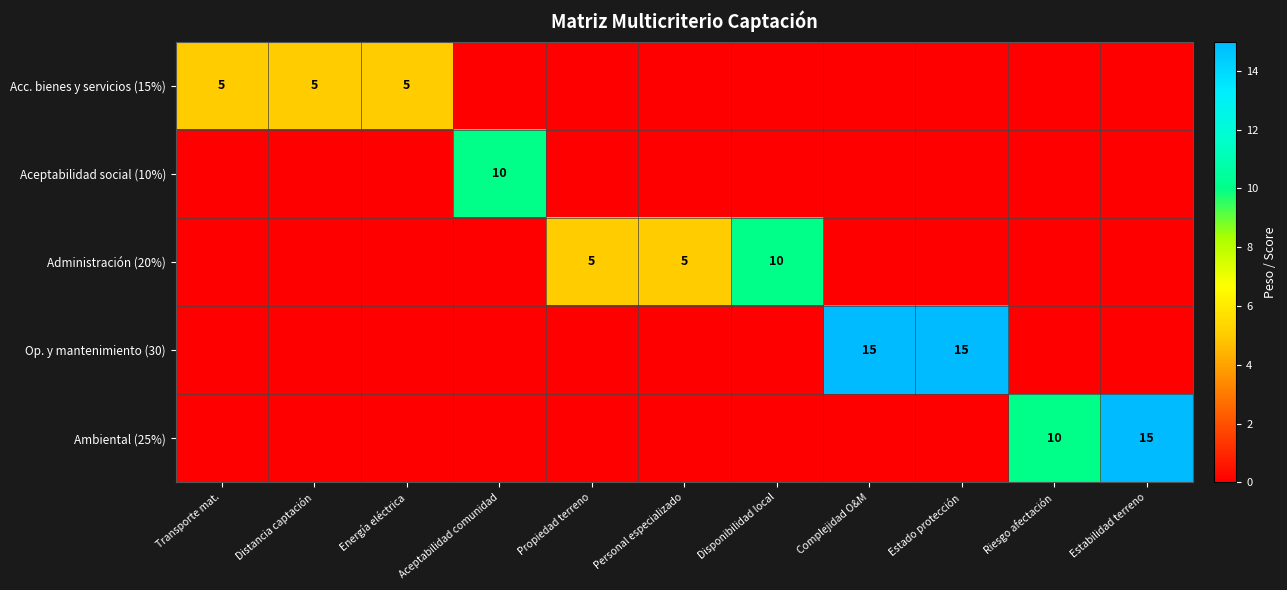

Is it true that Ambiental (25%) equals 6 at Riesgo afectación?

False